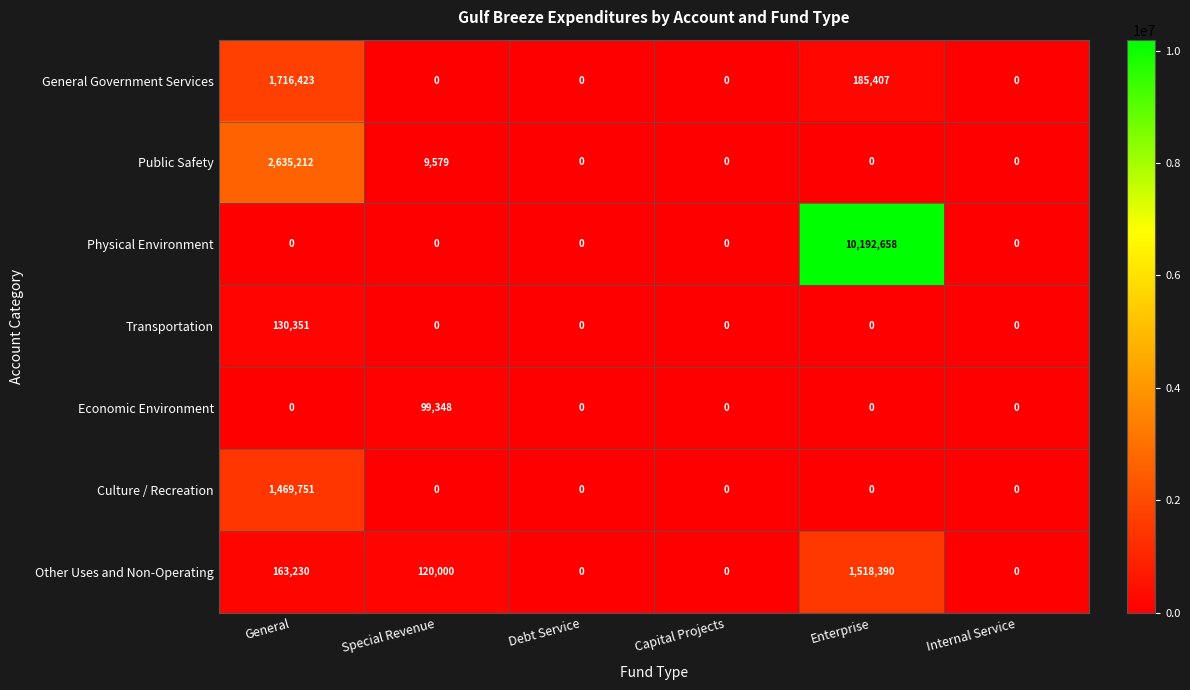

The value of Other Uses and Non-Operating at Internal Service is 839239. True or false?

False